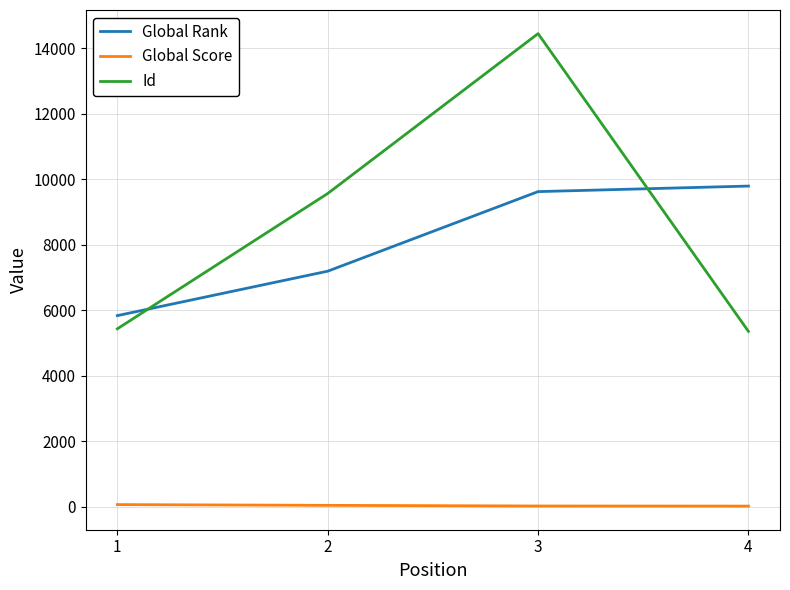

List the series in order of their peak value, lowest first.

Global Score, Global Rank, Id